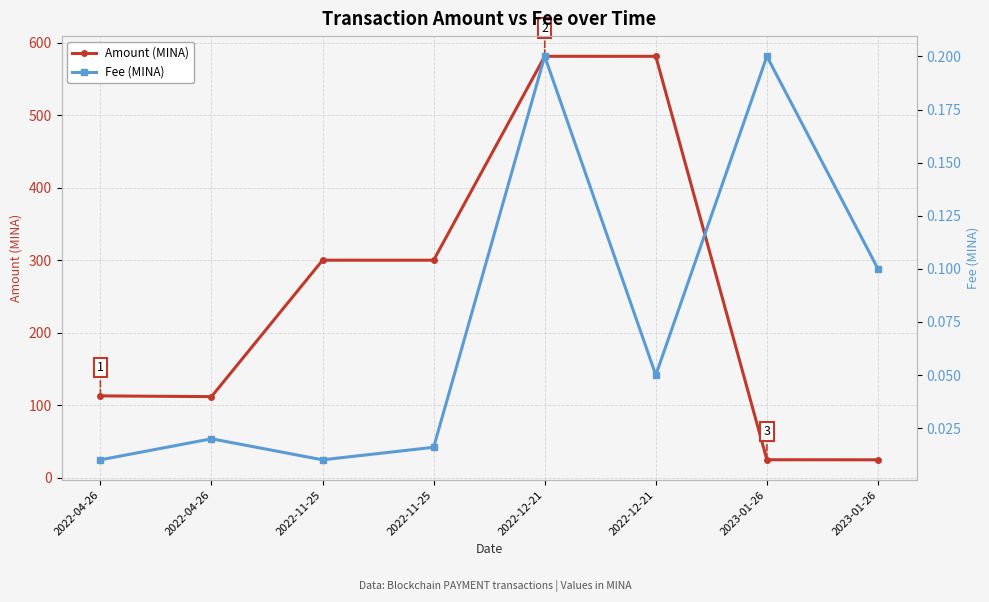

At which category does Fee (MINA) reach its first local peak?

2022-04-26